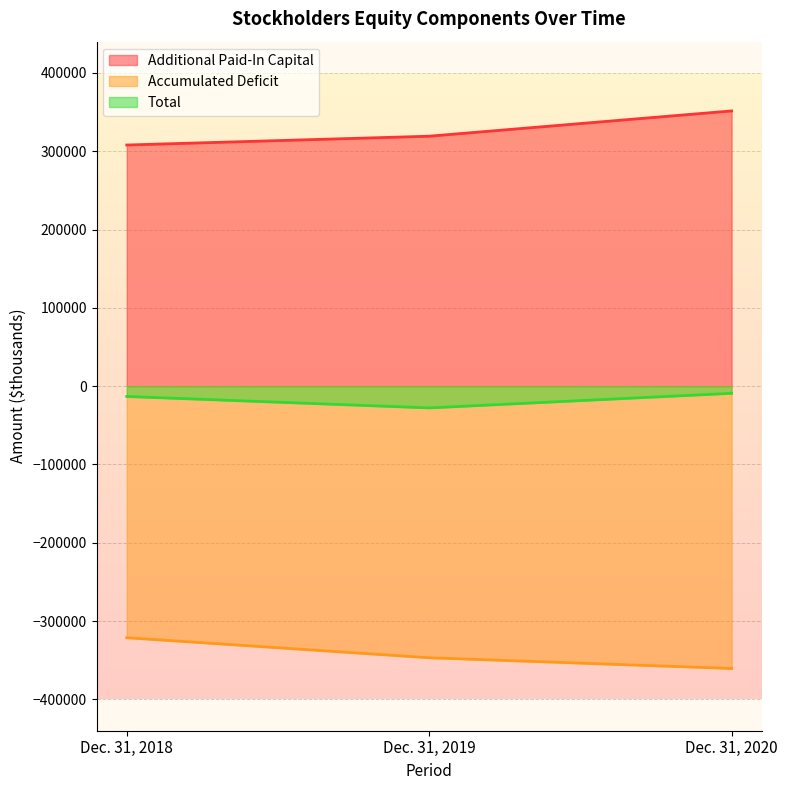

How many data points in Accumulated Deficit are less than -346827?

1